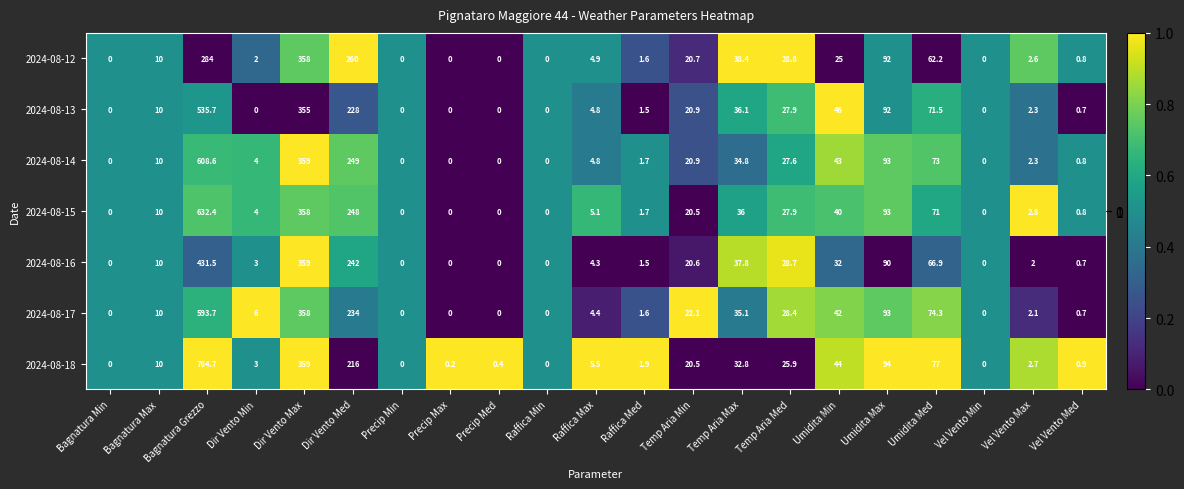

What is the difference between the 2024-08-14 values at Umidita Min and Vel Vento Min?

43.0